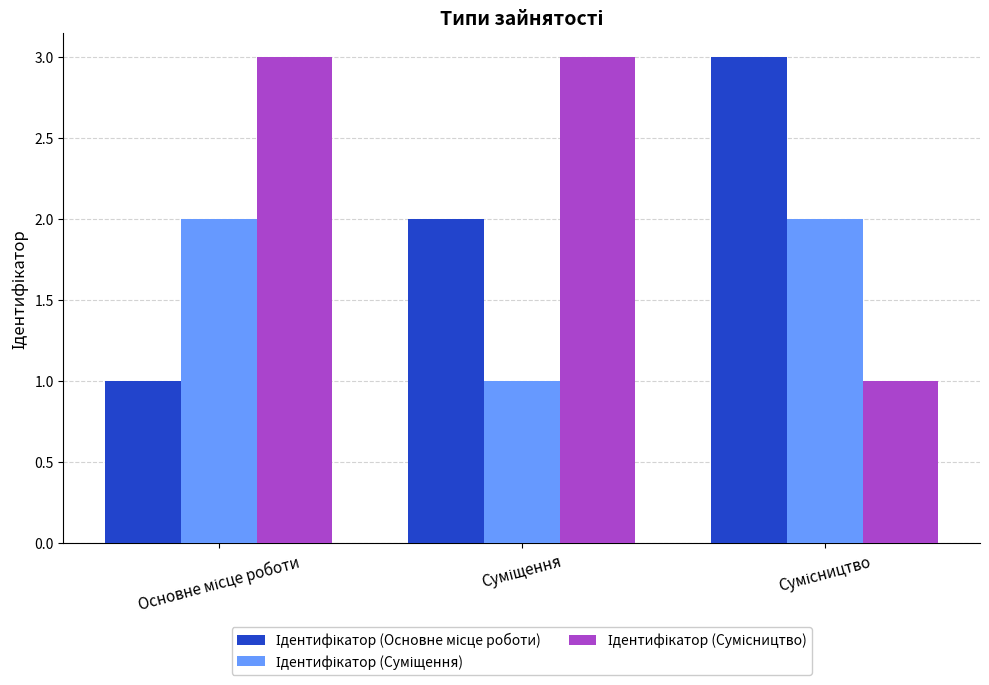

What is the greatest value displayed?

3